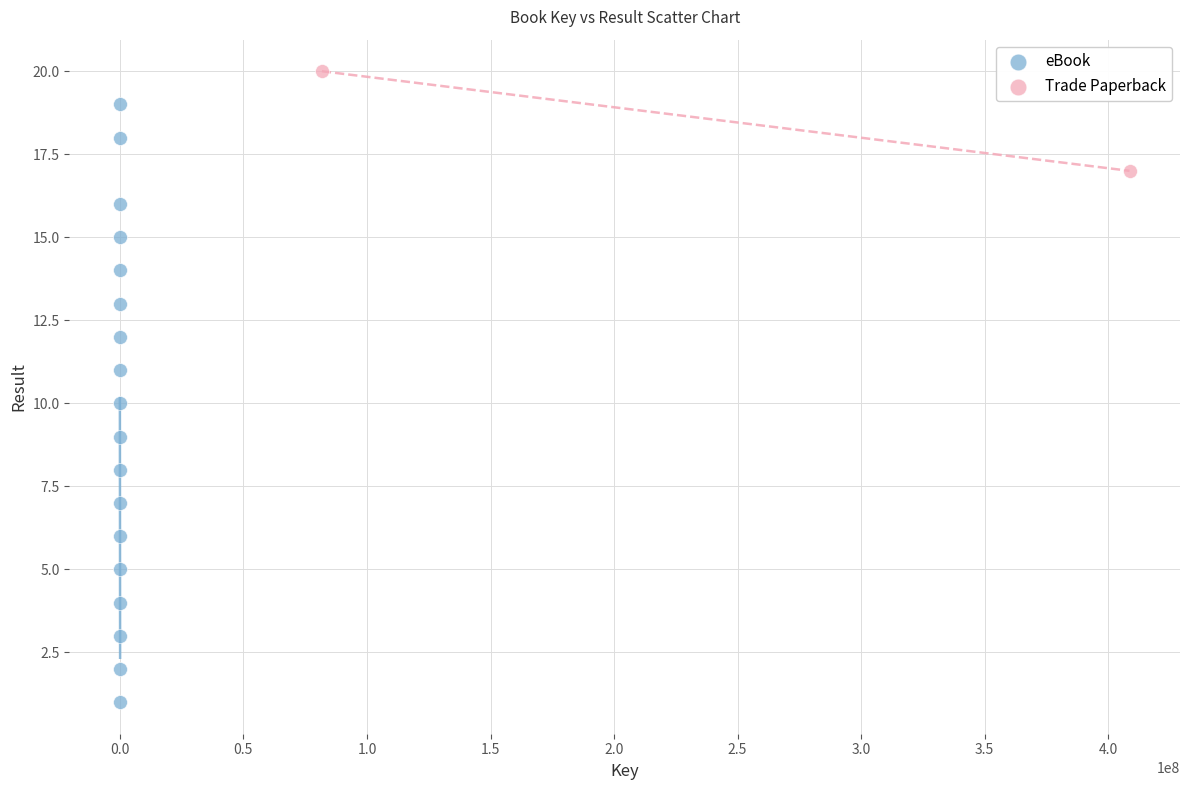

What are all the series names shown in the legend?

eBook, Trade Paperback